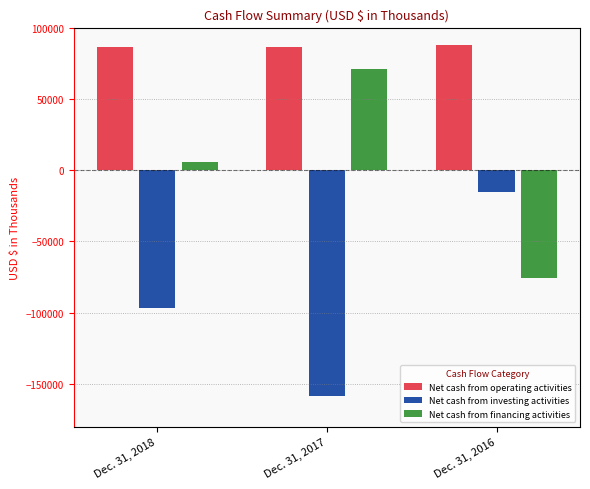

What is the minimum value for Net cash from investing activities?

-158411